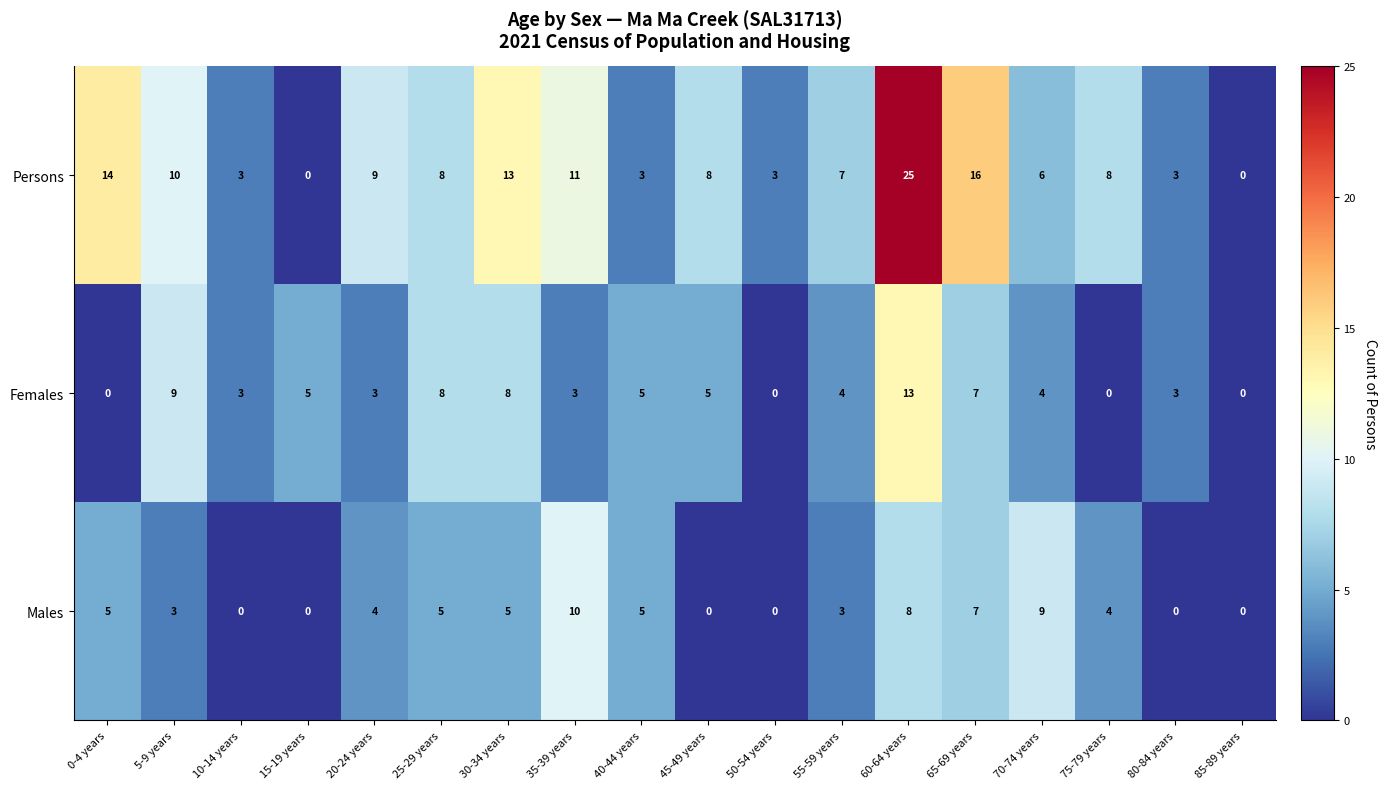

List the series in order of their peak value, lowest first.

Males, Females, Persons